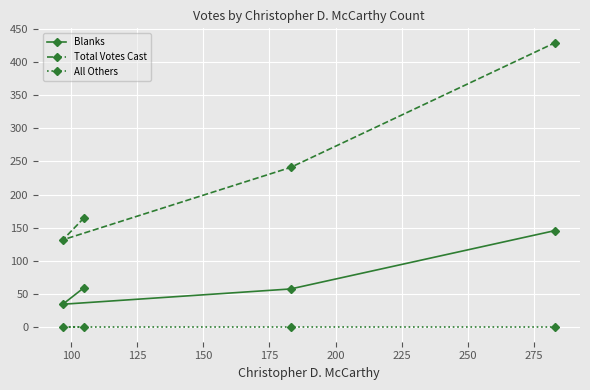

What is the difference between the maximum and second lowest values in the Blanks series?

88